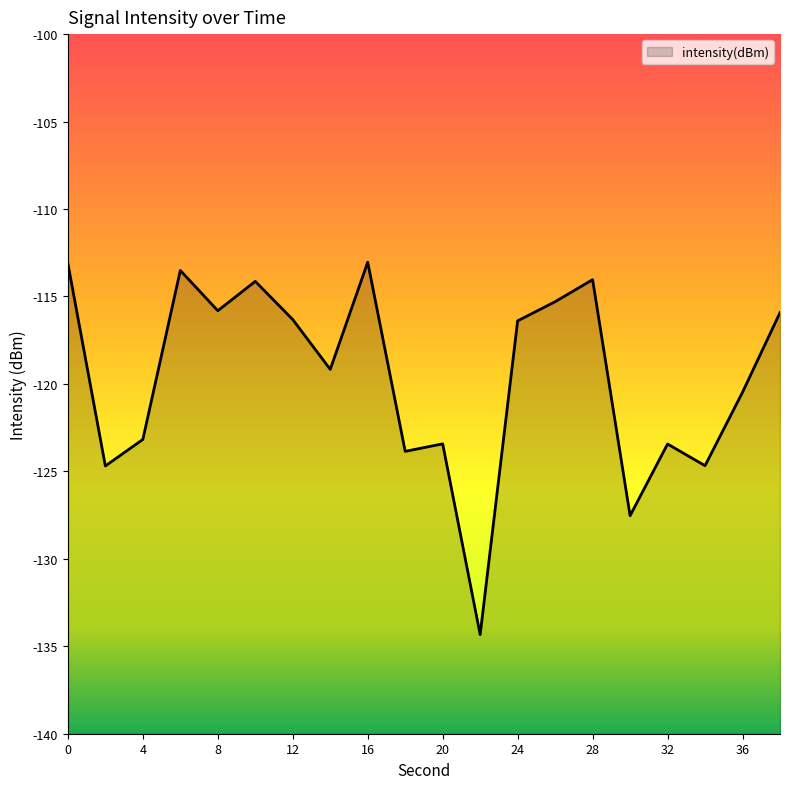

Reading left to right, list all the values displayed in this chart.

0=-113.1	2=-124.7	4=-123.2	6=-113.5	8=-115.8	10=-114.1	12=-116.3	14=-119.2	16=-113.0	18=-123.9	20=-123.4	22=-134.3	24=-116.4	26=-115.3	28=-114.0	30=-127.5	32=-123.4	34=-124.7	36=-120.5	38=-115.9